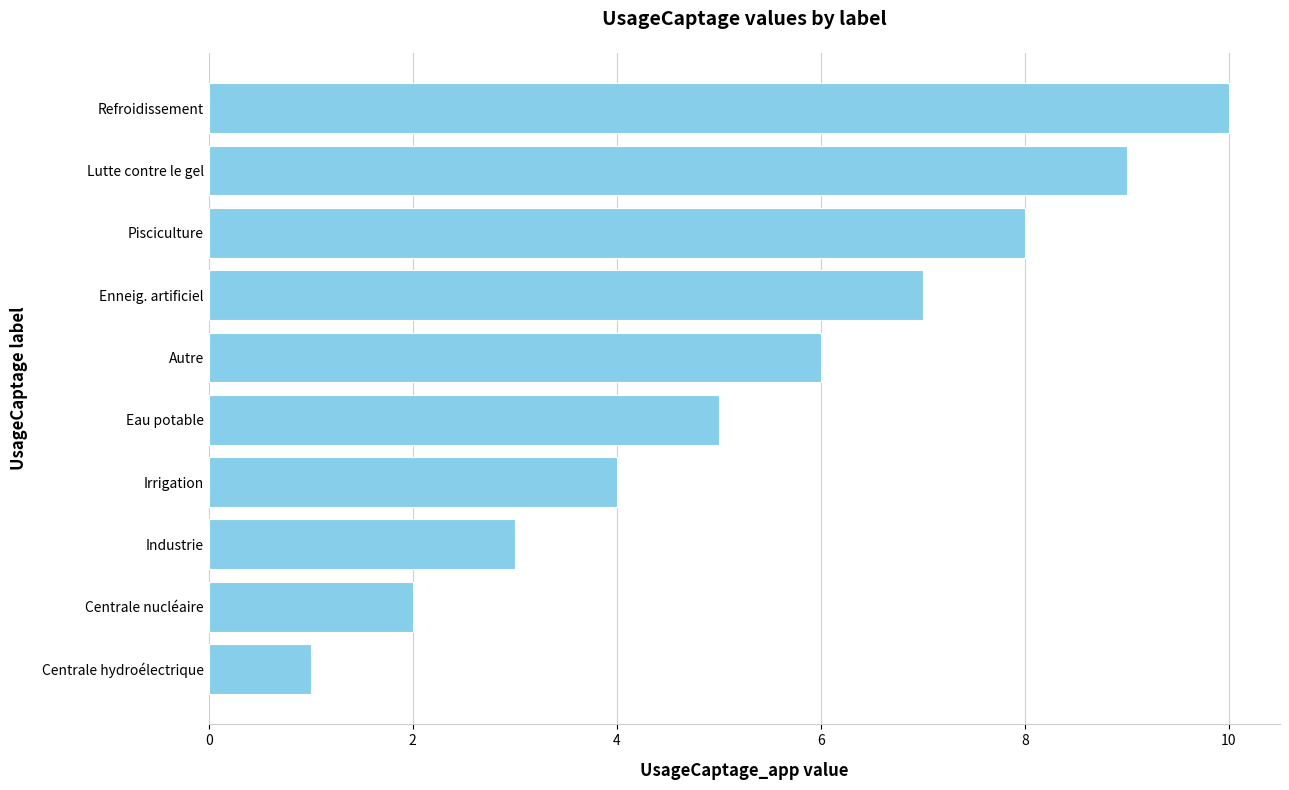

At which category does the chart reach its peak across all series?

Refroidissement